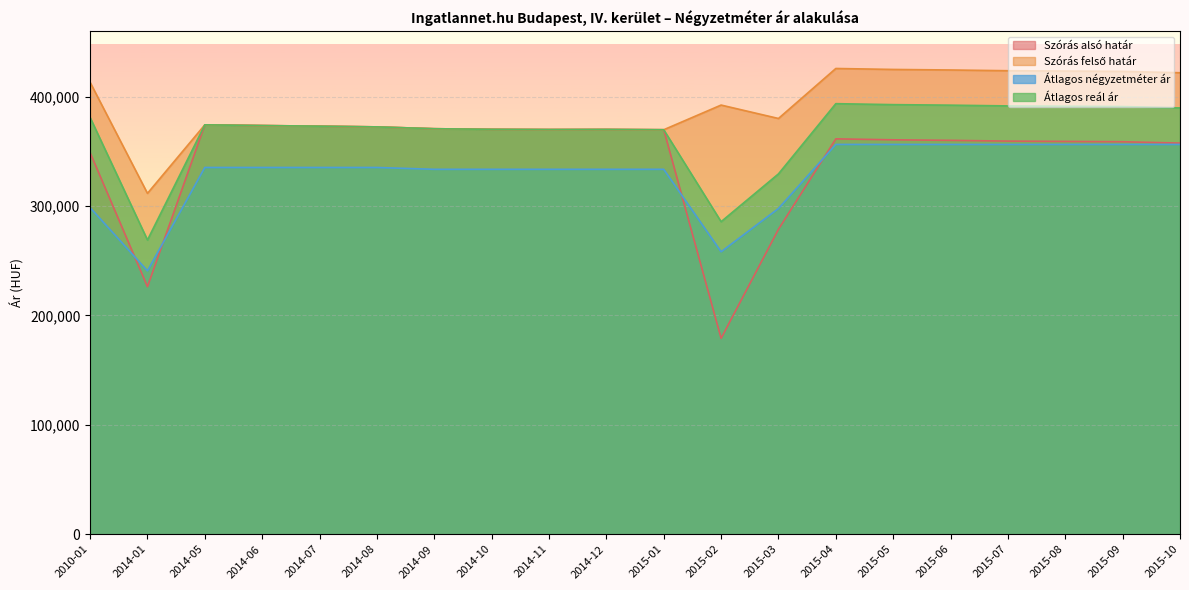

What is the sum of all Szórás felső határ values?

7806566